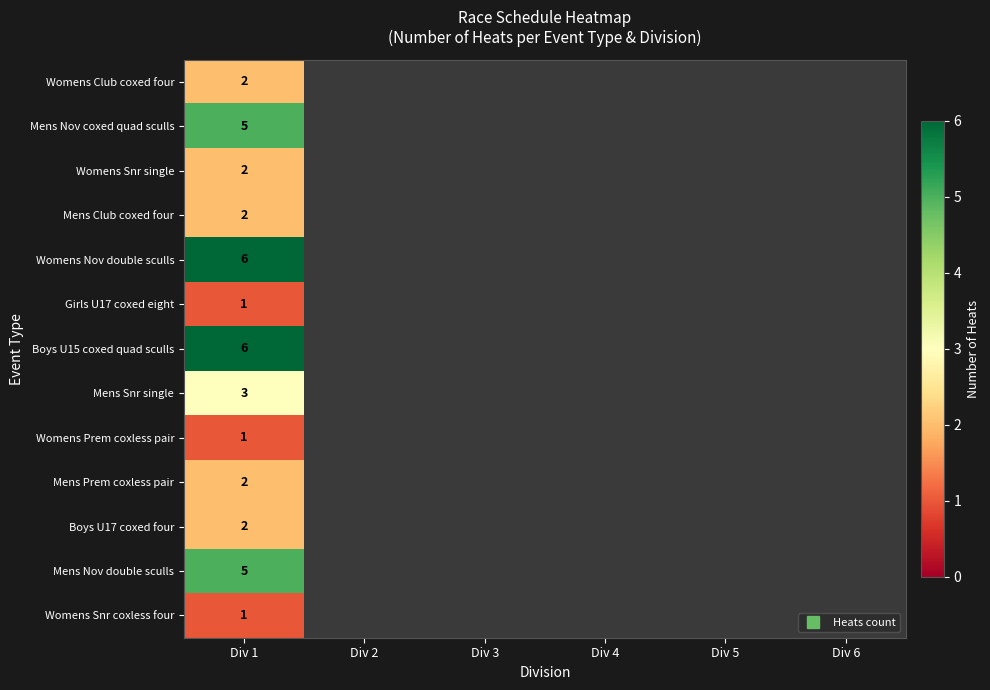

What is the minimum value shown in the chart?

1.0